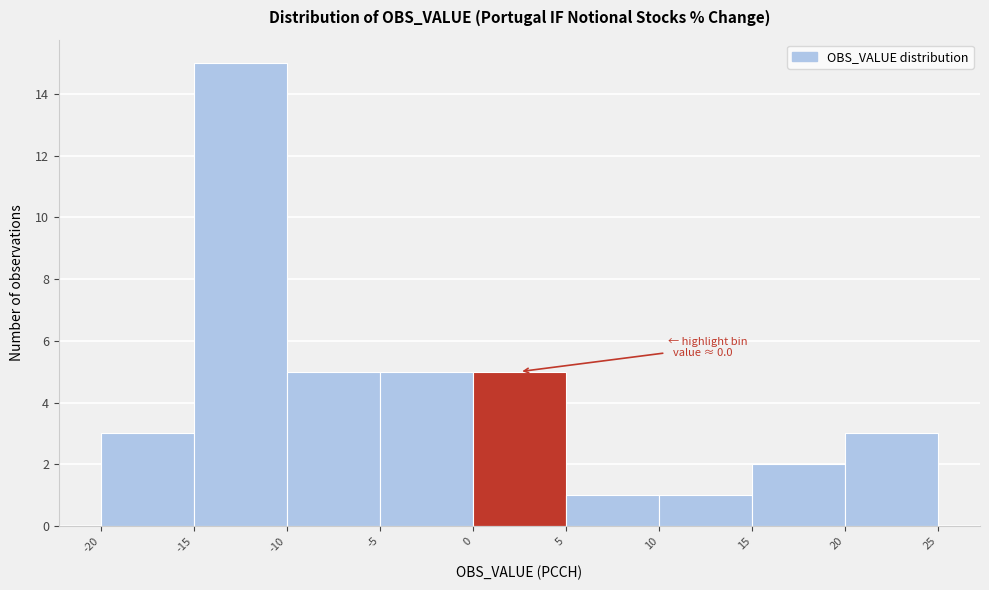

Which range on the x-axis has the tallest bar?

-15 to -10